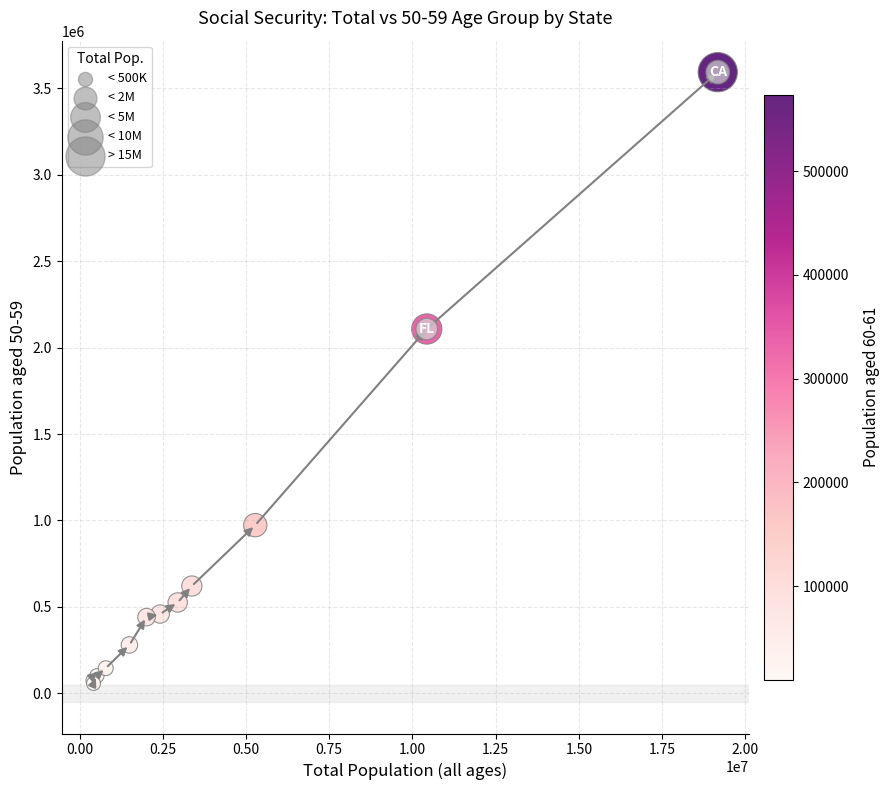

What Y value in the scatter plot is closest to 1824996?

2107400